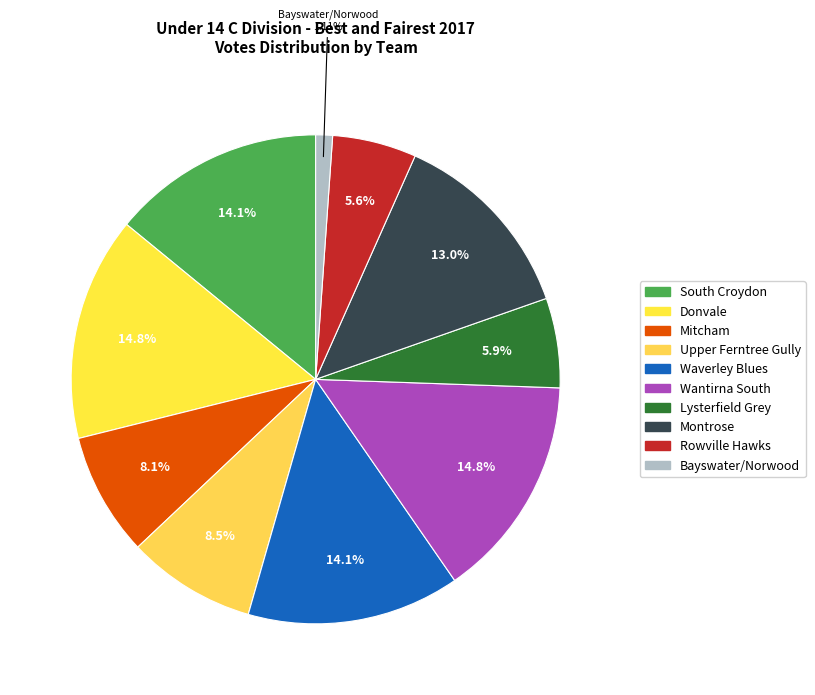

How many segments does this pie chart have?

10